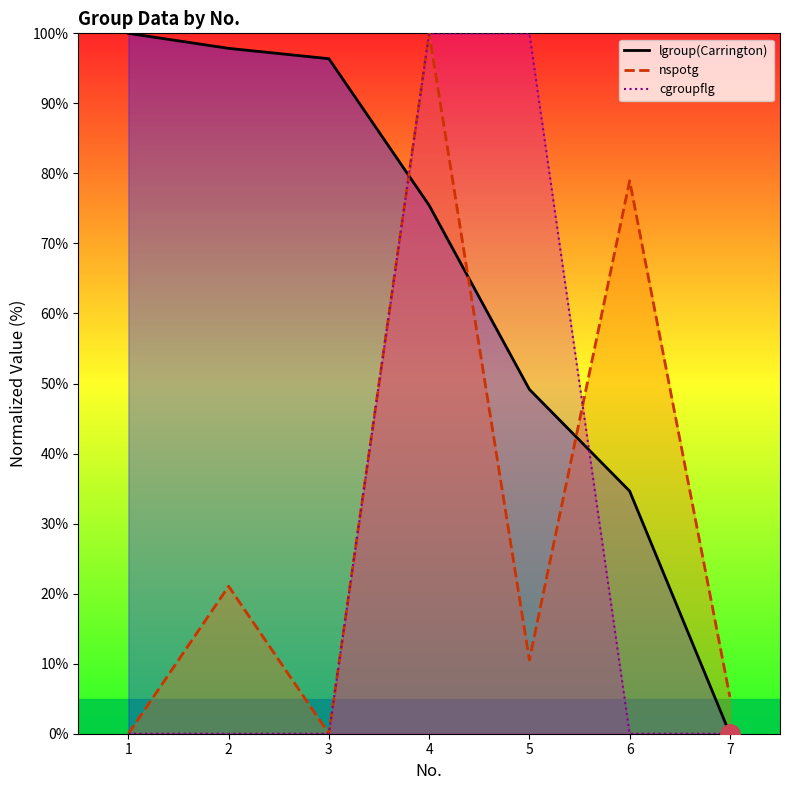

True or false: cgroupflg has more than 0 interior local peaks.

False